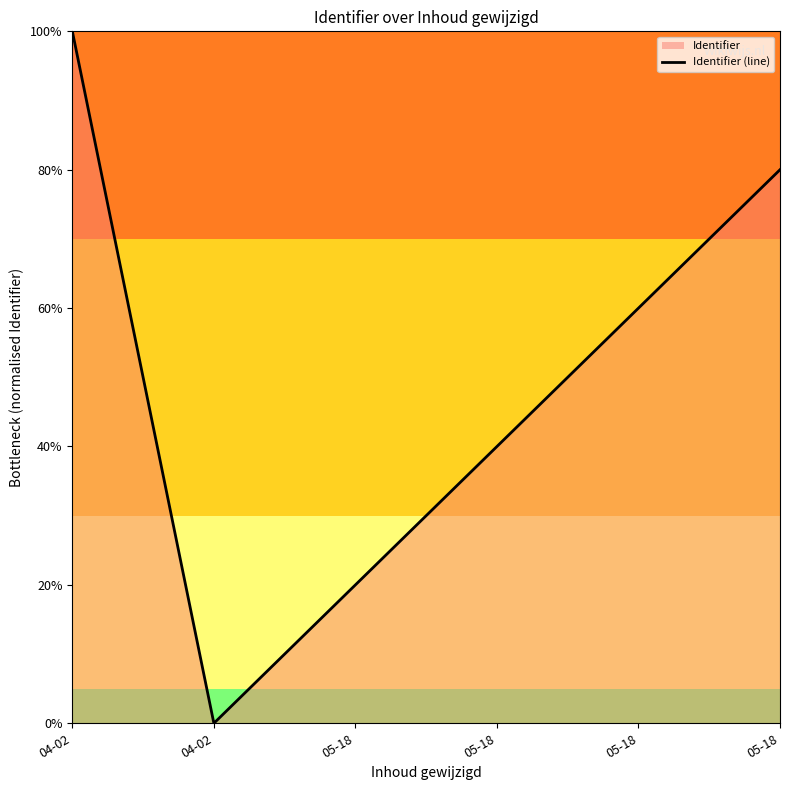

The chart shows a value of 0.2 at 05-18. True or false?

True